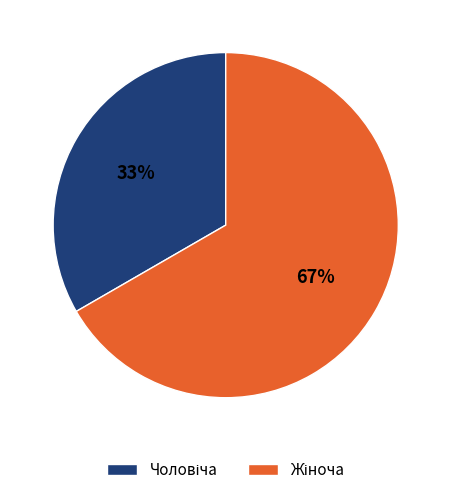

To the nearest percent, what is the average slice percentage?

50%